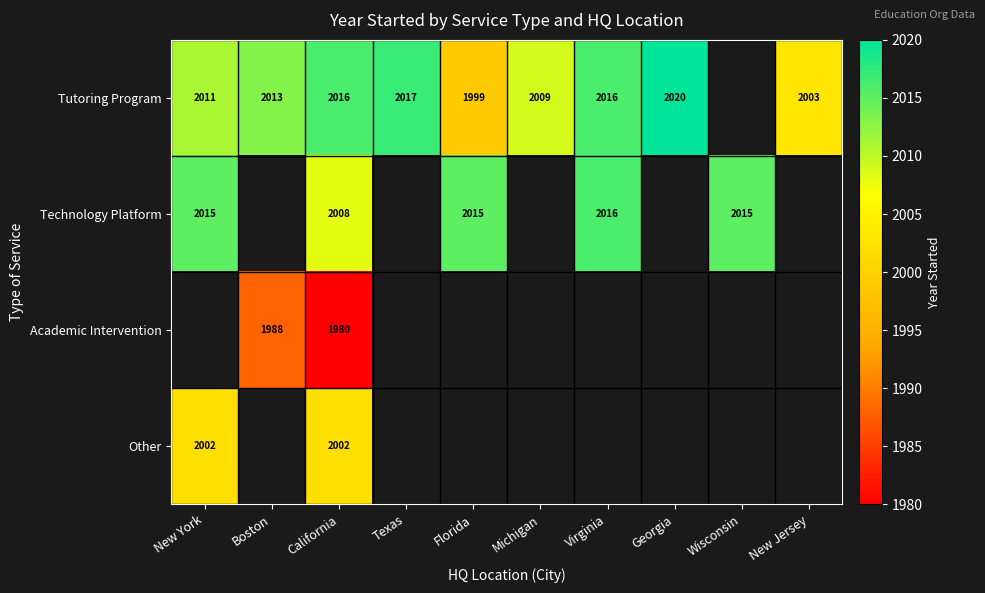

True or false: Tutoring Program has a value of 3243 at New York.

False